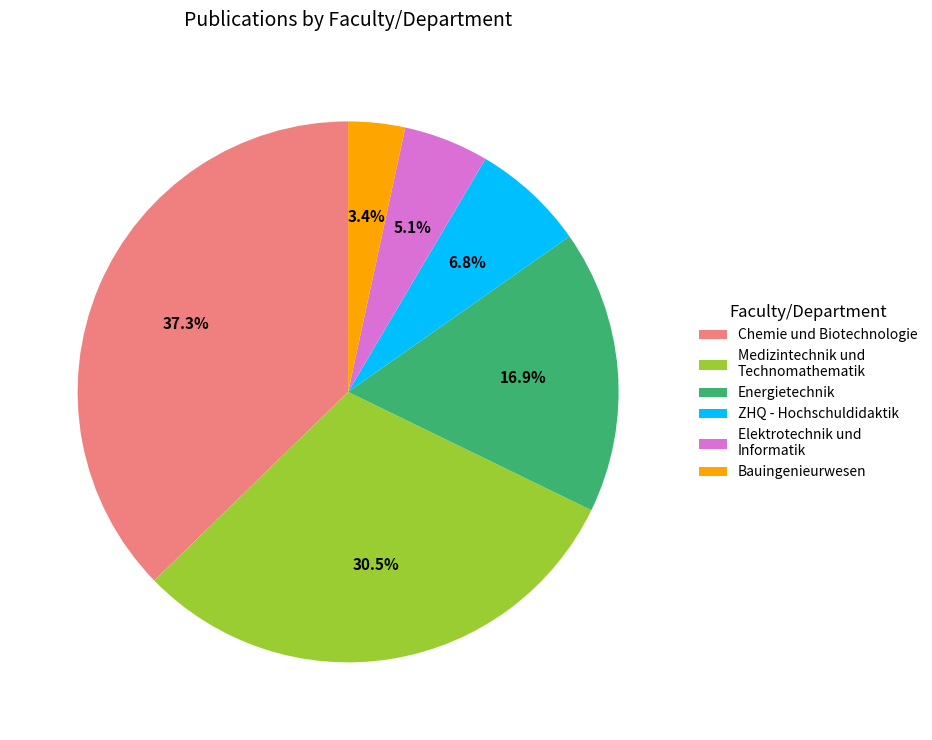

Rank the categories by value from lowest to highest.

Bauingenieurwesen, Elektrotechnik und Informatik, ZHQ - Hochschuldidaktik, Energietechnik, Medizintechnik und Technomathematik, Chemie und Biotechnologie